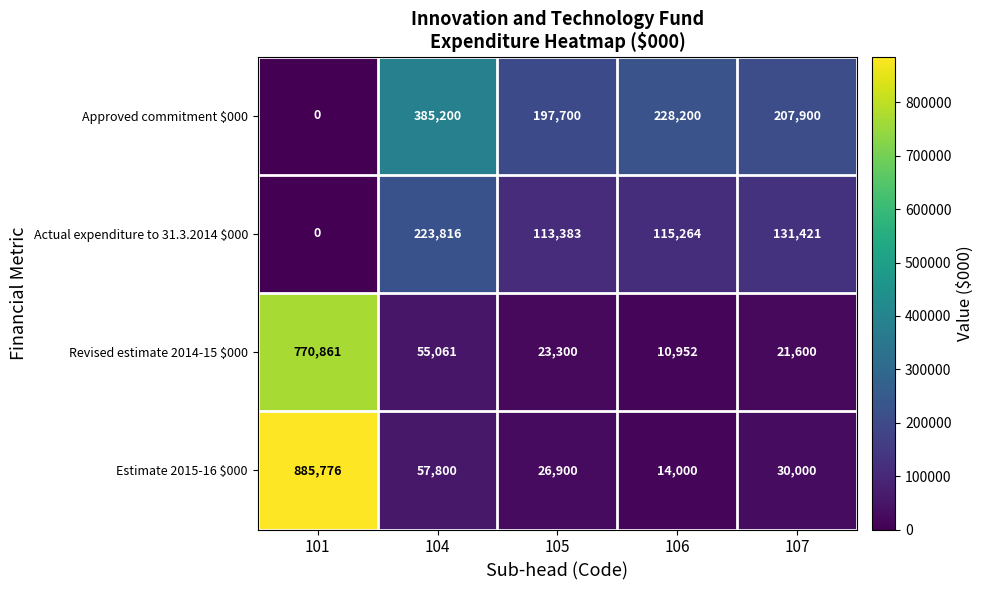

What is the difference between the Approved commitment $000 values at 101 and 106?

228200